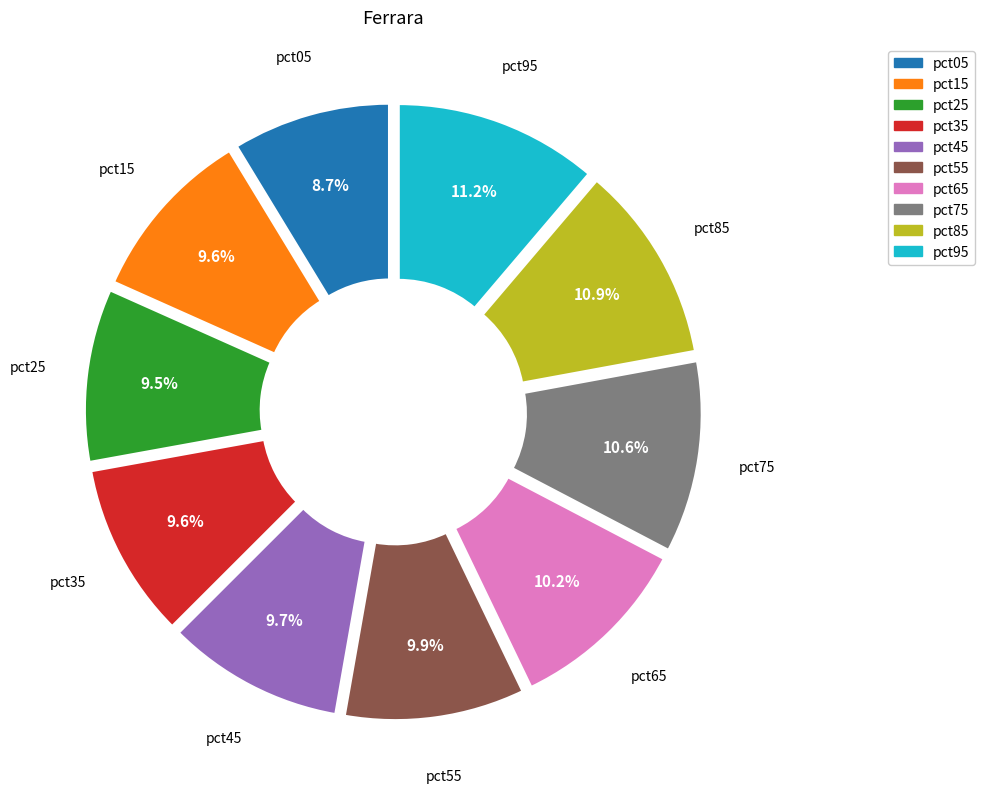

Is pct05 the majority of the pie?

No